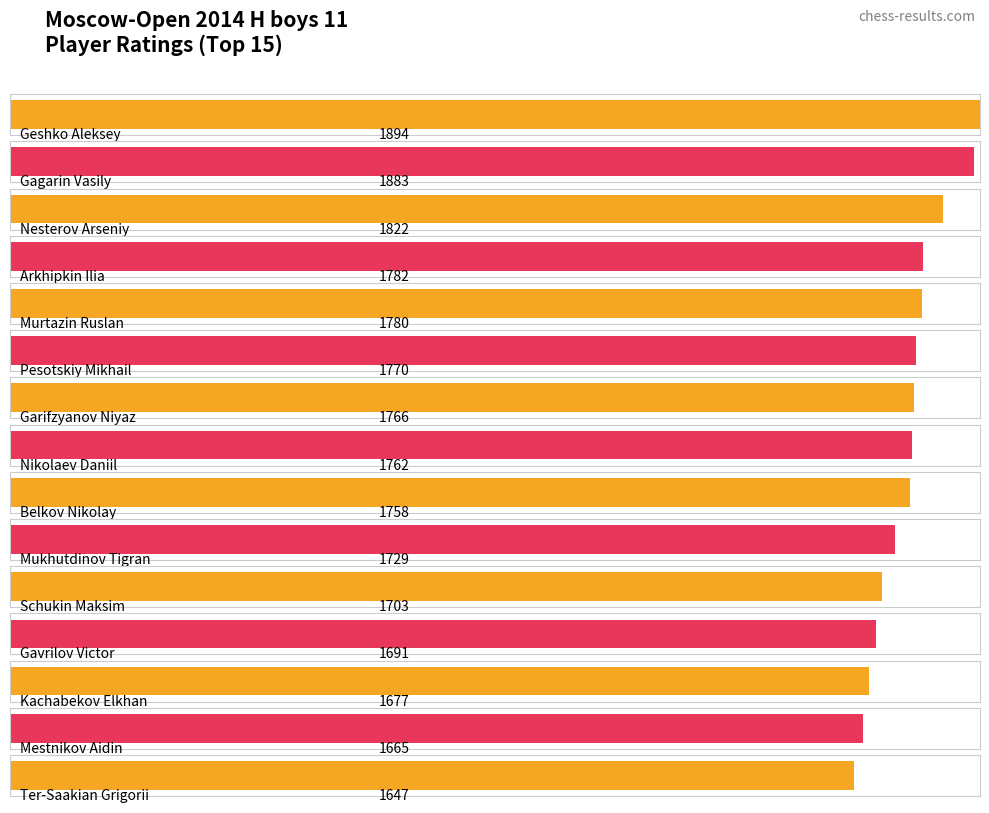

What value does the data have at Nikolaev Daniil, to the nearest 10?

1760